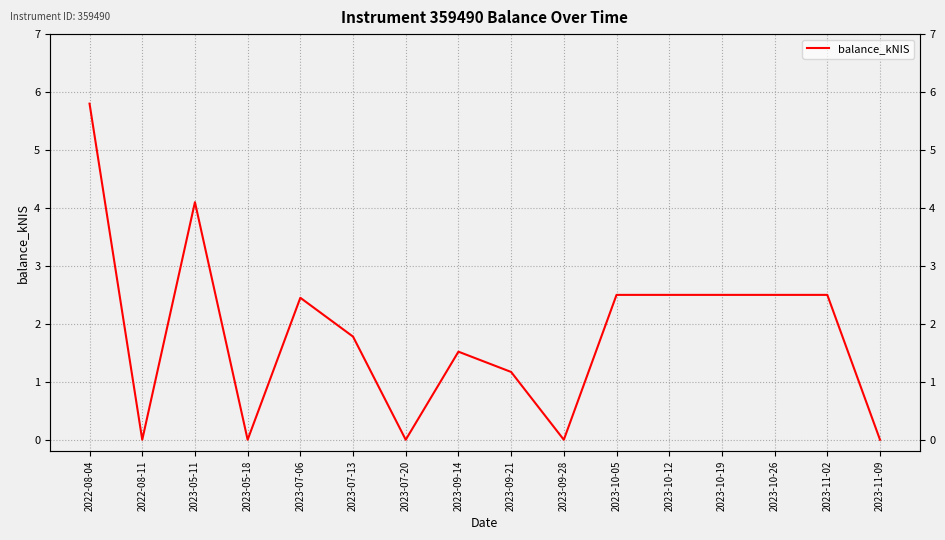

Which has a higher value, 2023-05-11 or 2023-07-13?

2023-05-11